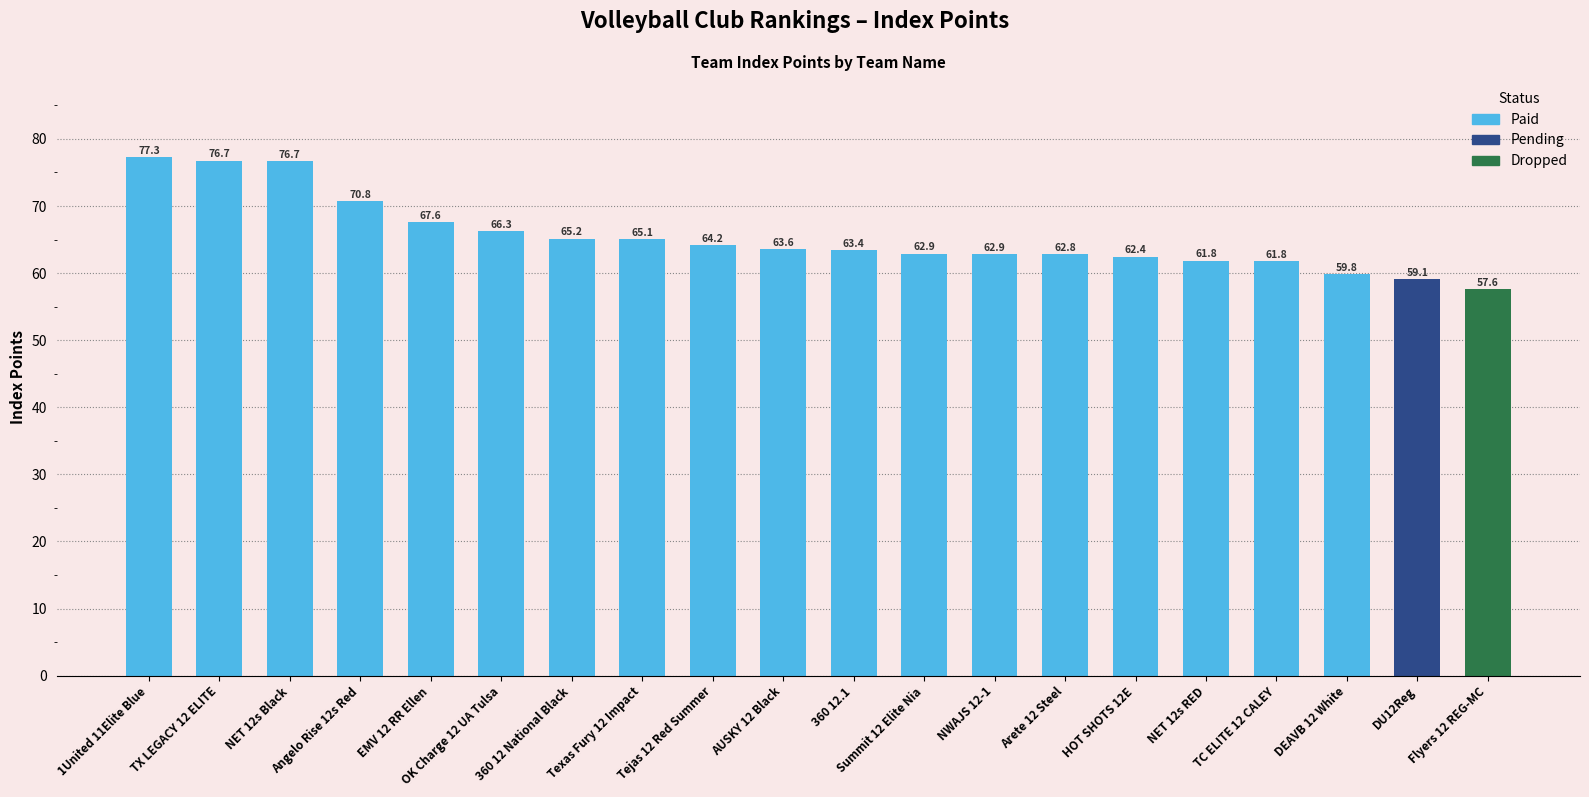

What is the change in value from Angelo Rise 12s Red to Arete 12 Steel?

-8.0